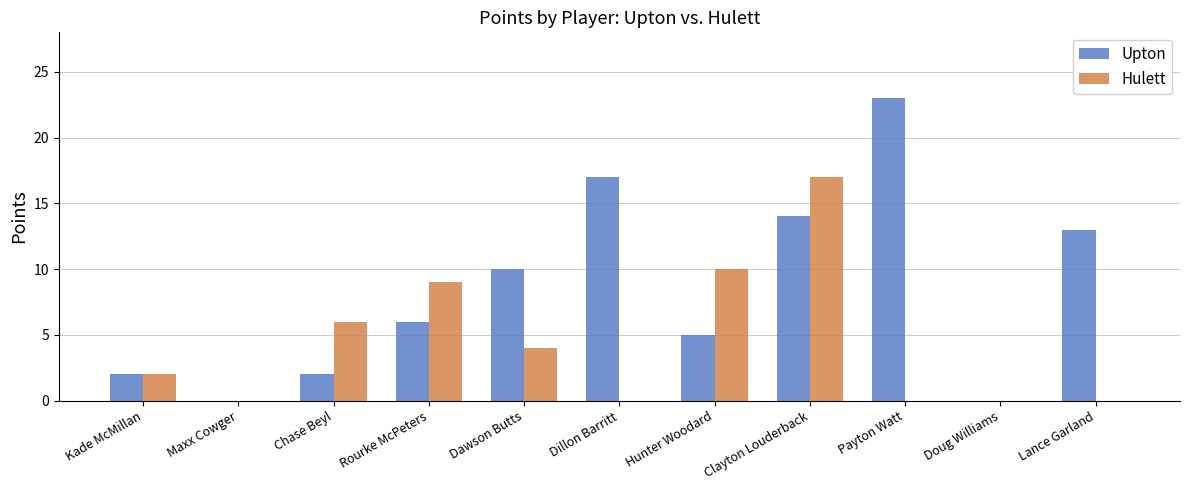

True or false: Upton has a value of 5 at Dillon Barritt.

False